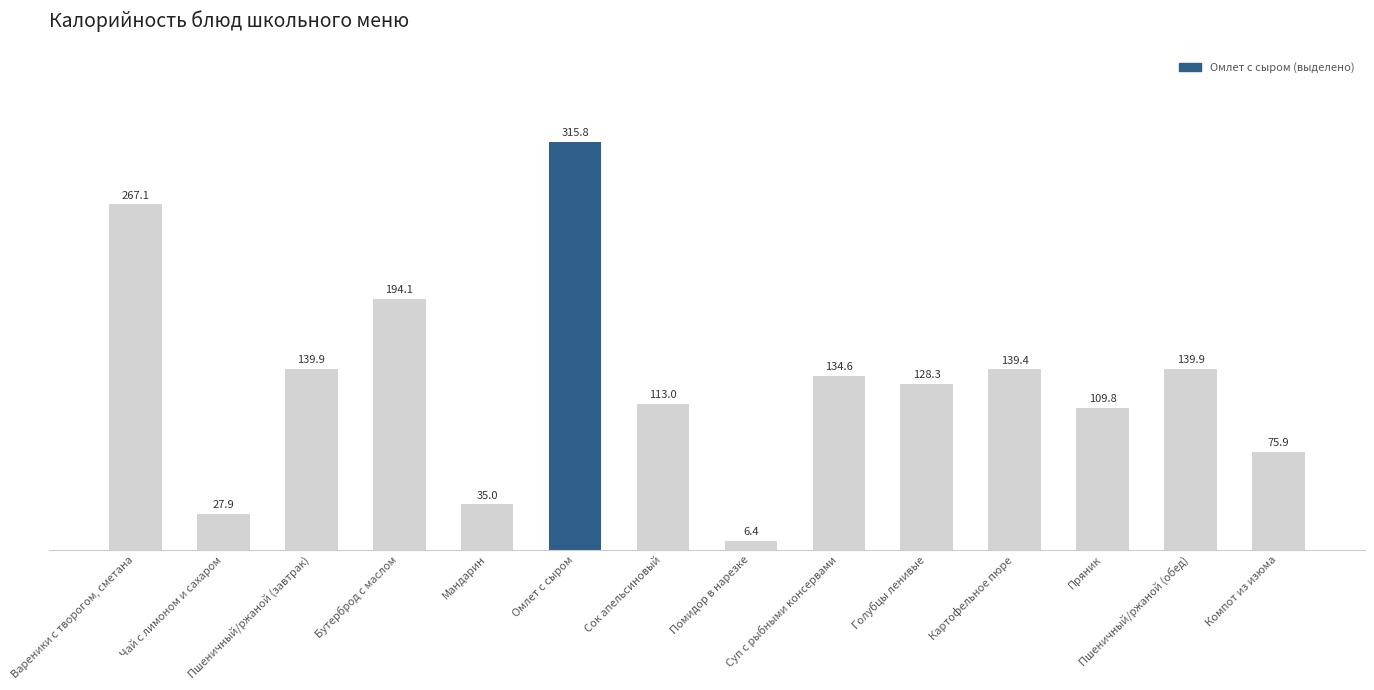

What is the label of the 14th bar from the left?

Компот из изюма